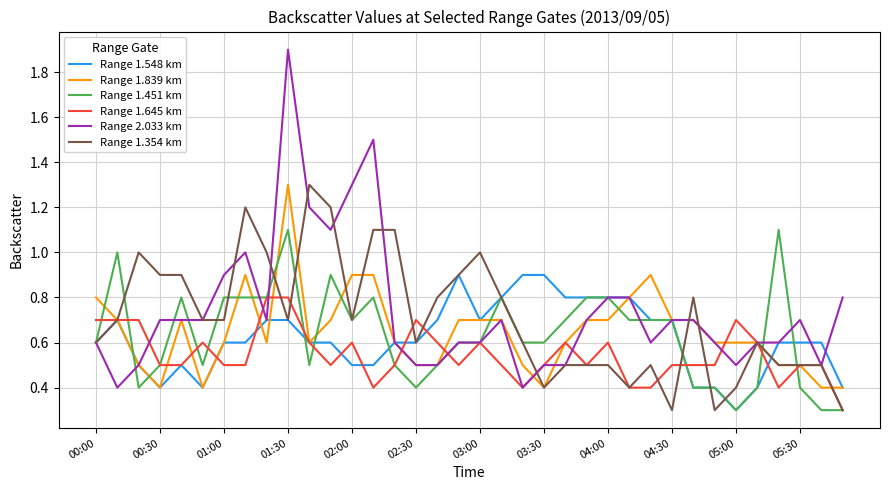

What is the difference between the maximum and minimum values in the Range 2.033 km series?

1.5